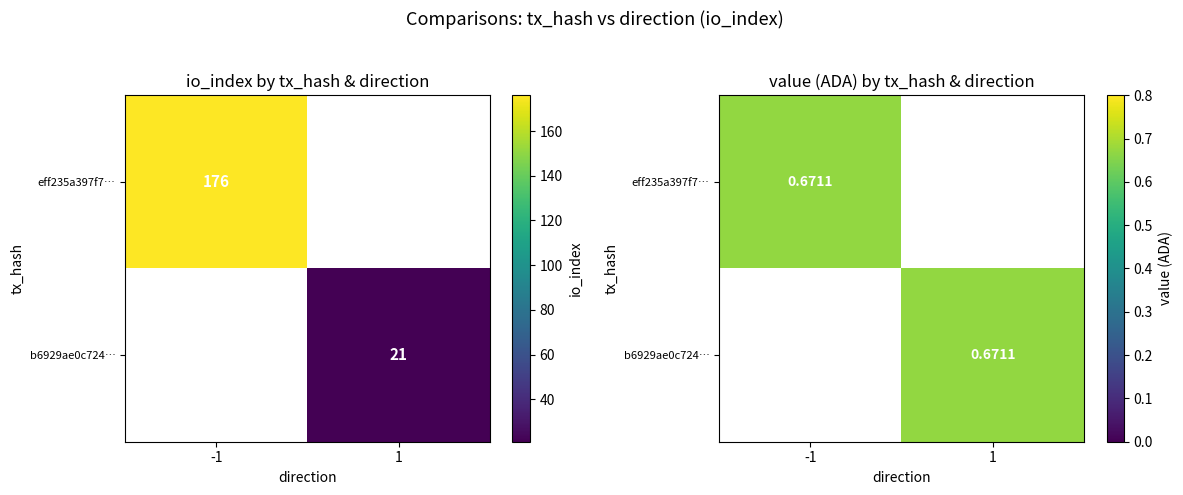

True or false: eff235a397f7473321ef41a752be0a915433faa has a value of 0.7 at value.

True